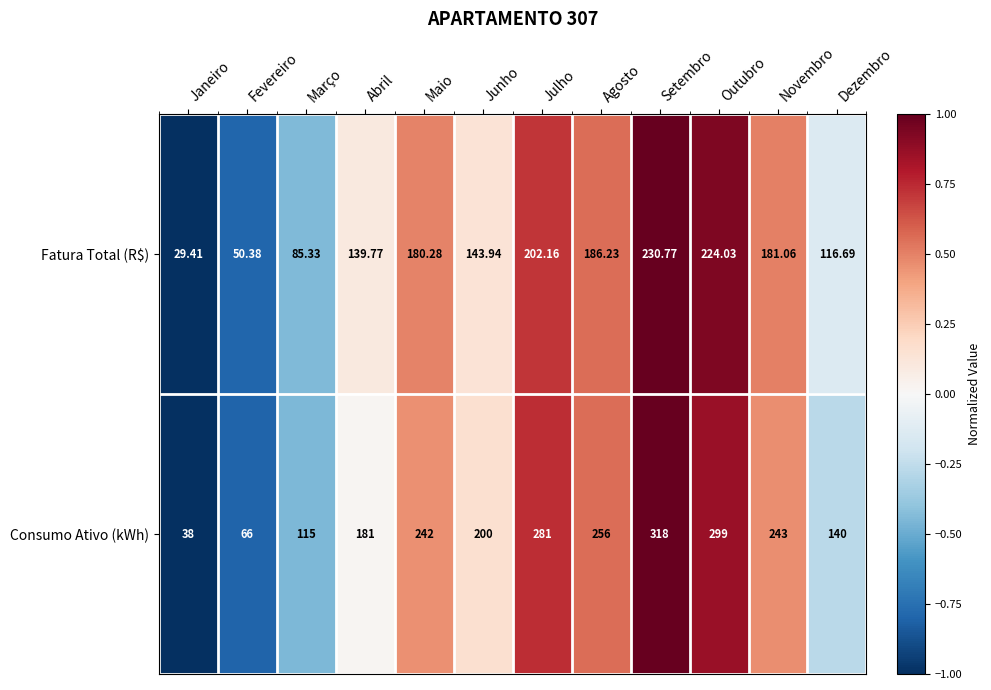

Which series has the largest total across all categories?

Consumo Ativo (kWh)